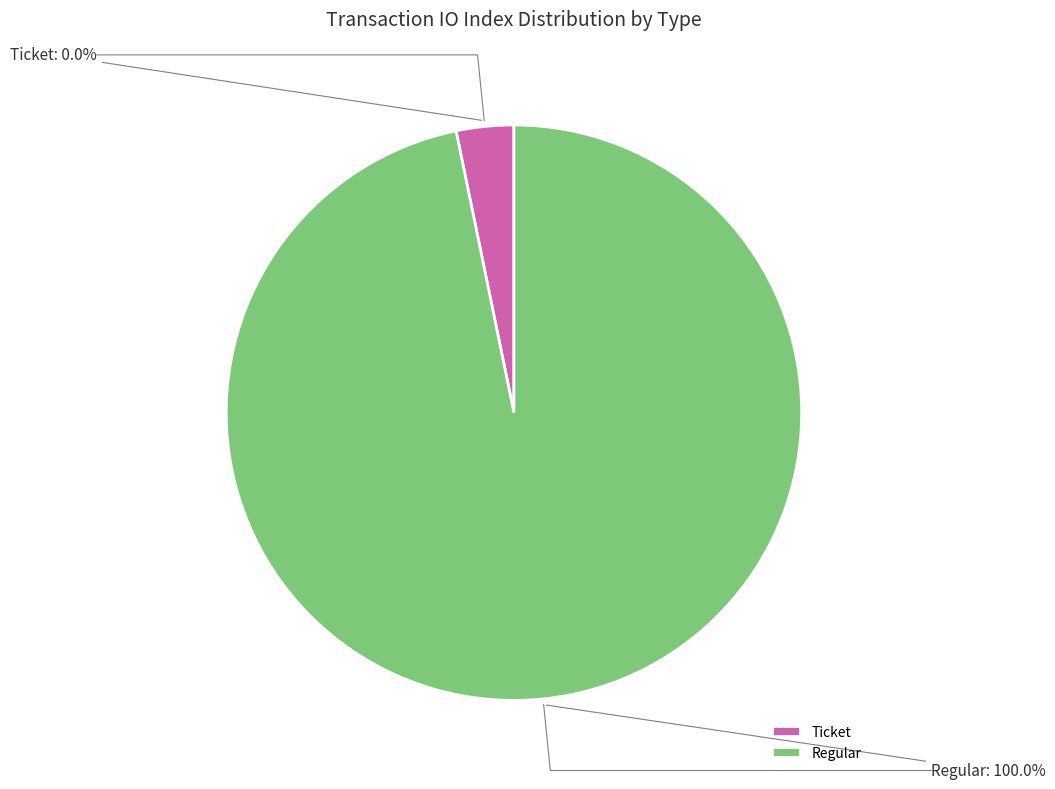

Does Regular represent more than half of the total?

Yes